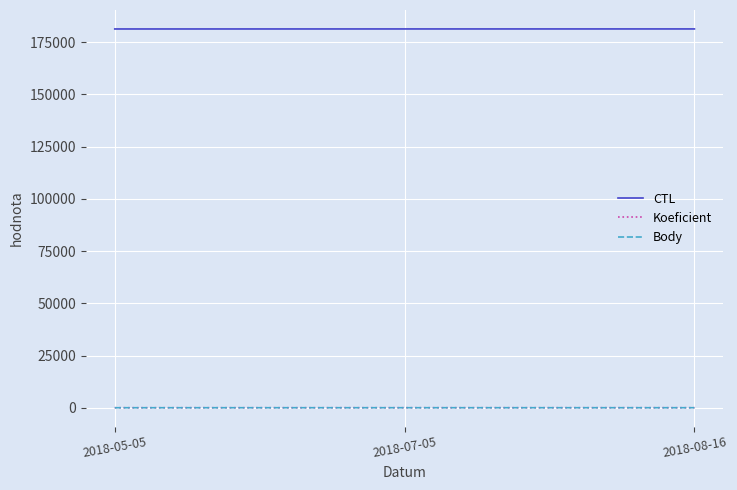

What is the label of the 2nd point from the right?

2018-07-05